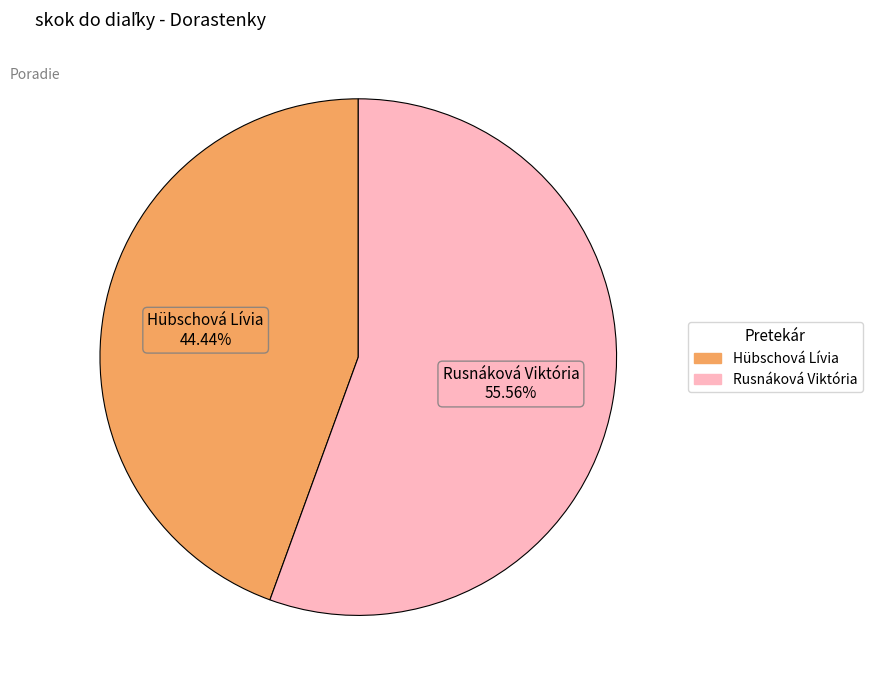

Is Hübschová Lívia the majority of the pie?

No